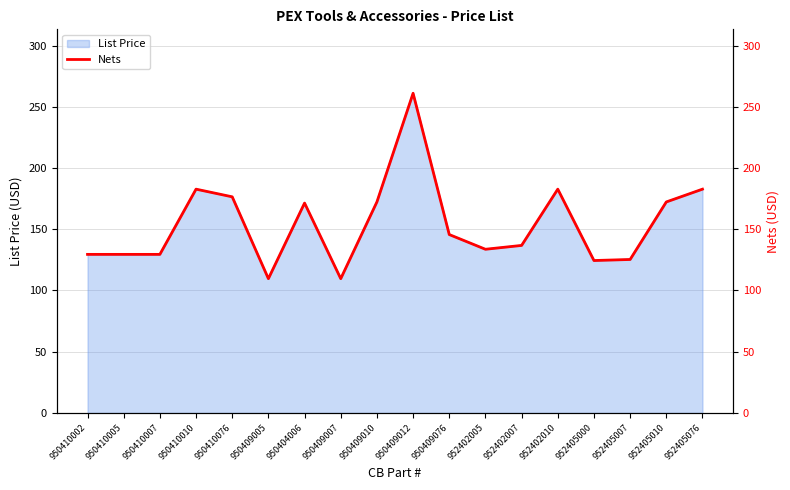

Which category has the highest value across all series?

950409012